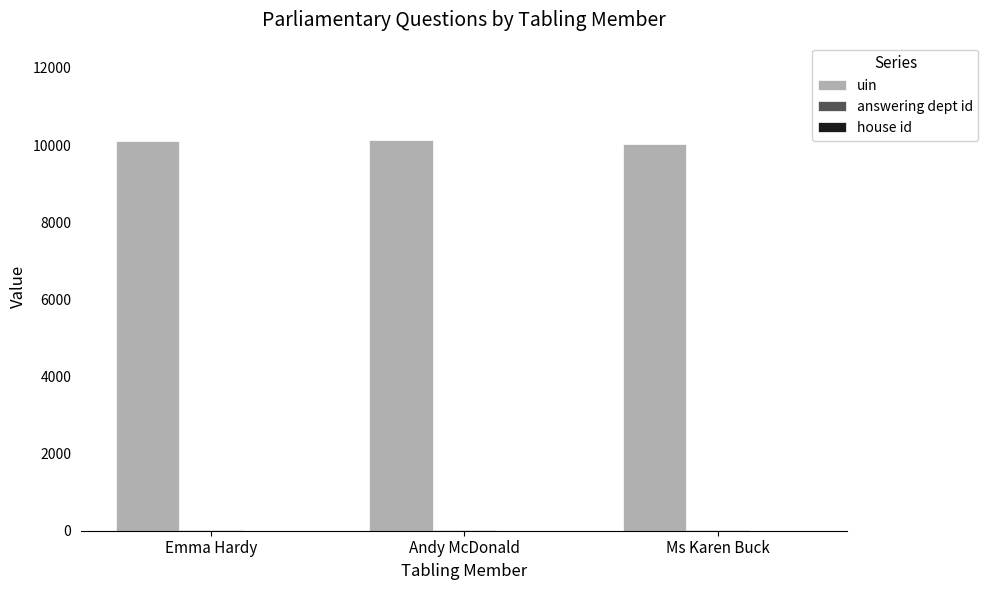

How many distinct data groups are displayed?

3